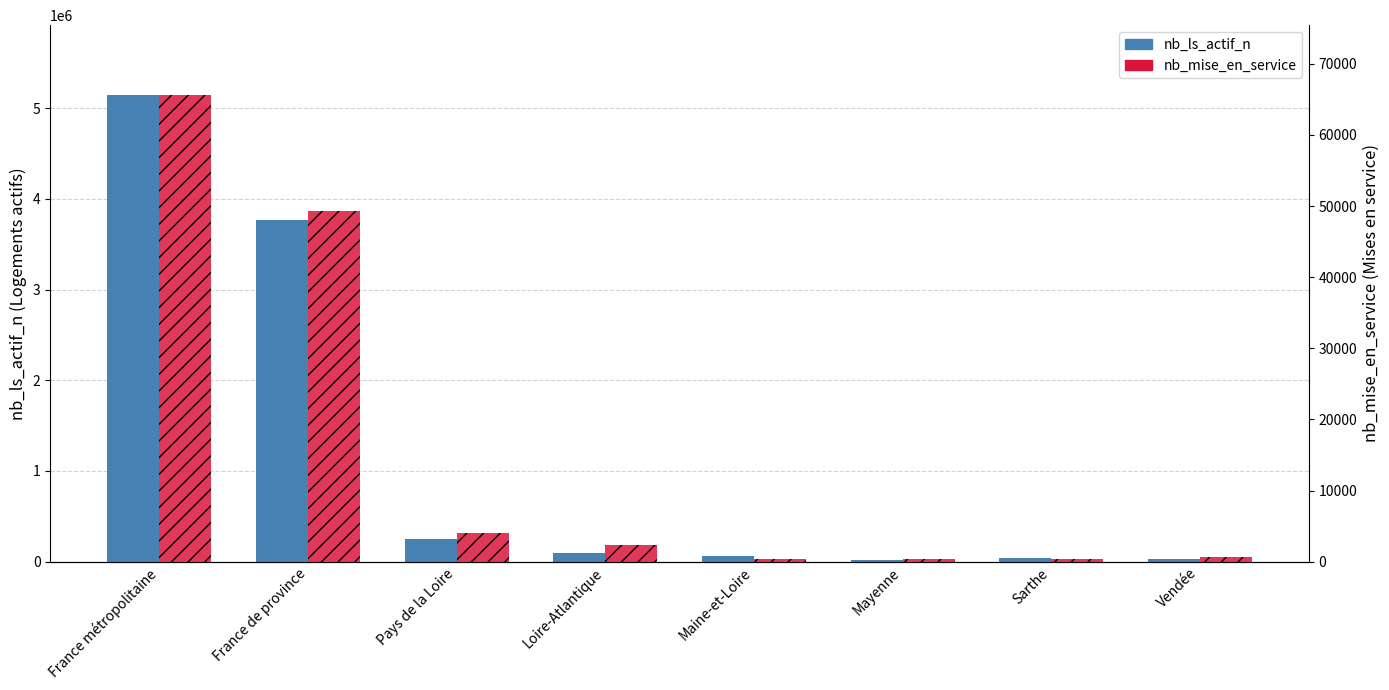

At which category is the sum across all series the highest?

France métropolitaine